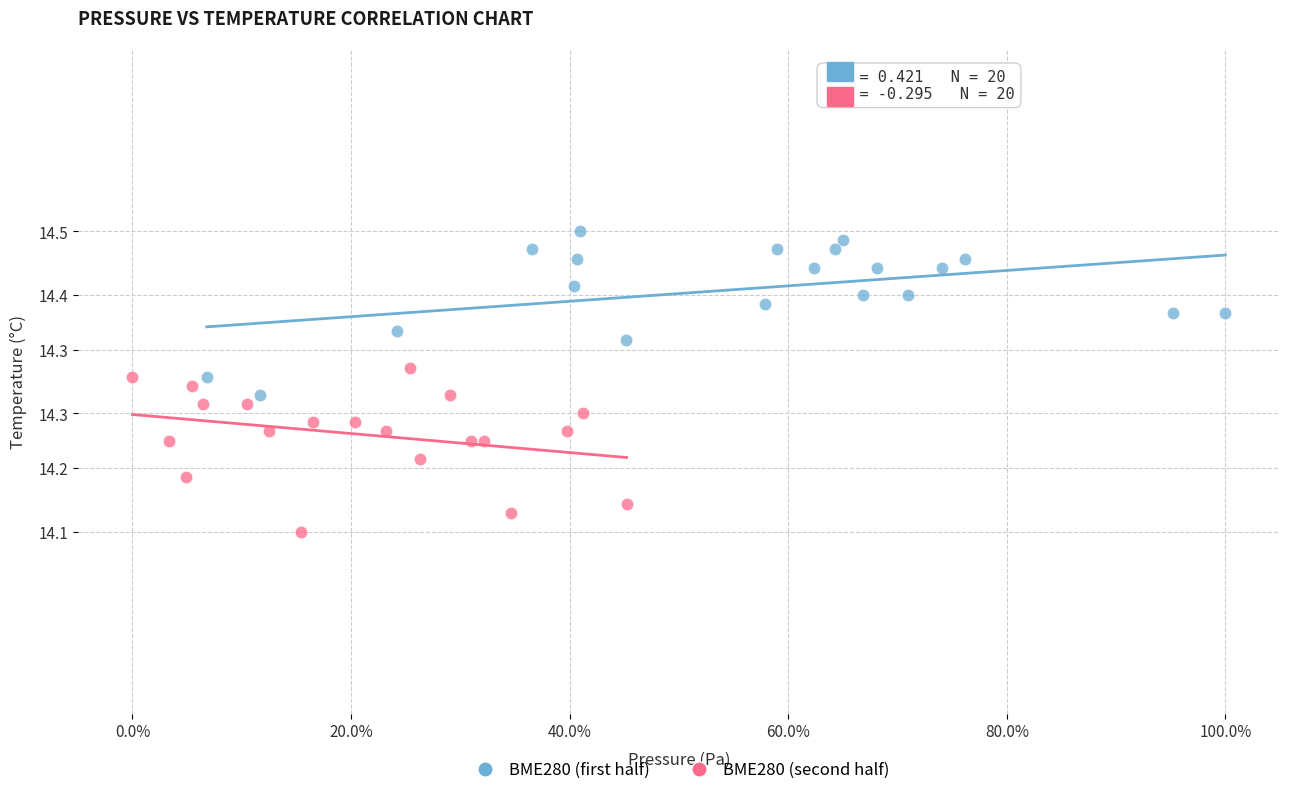

Which series reaches the minimum Y coordinate?

BME280 (second half)